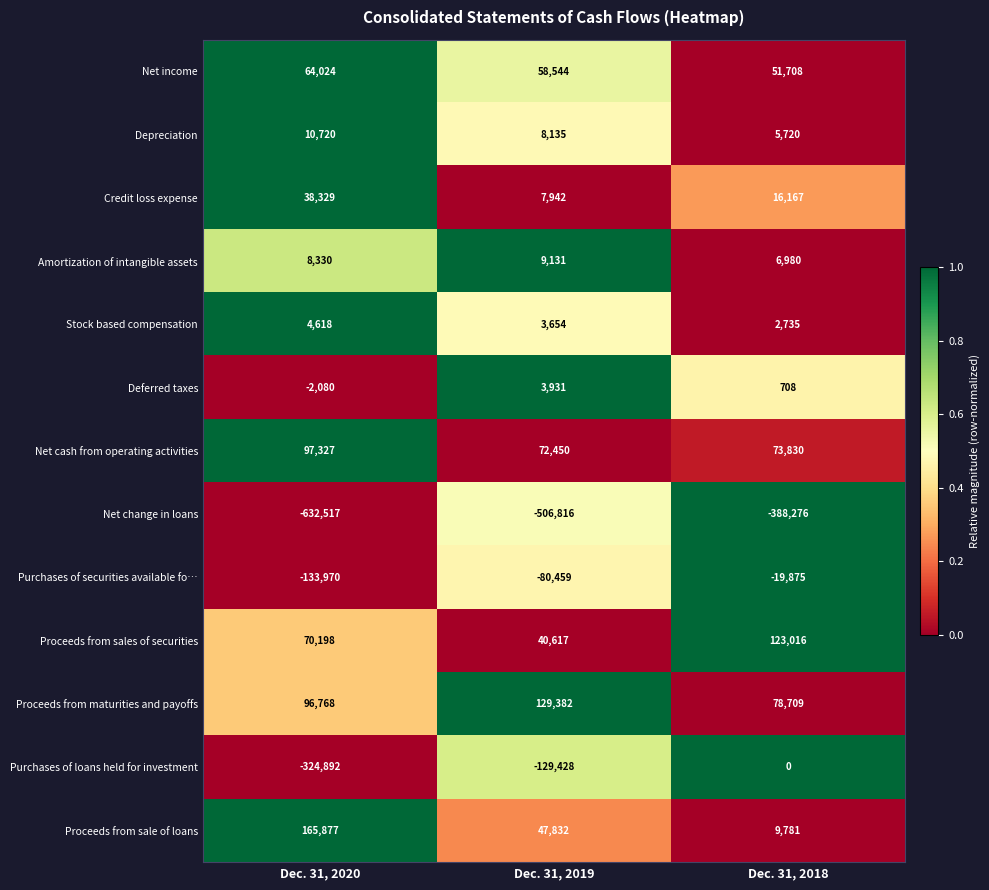

Rank the categories by Stock based compensation value from highest to lowest.

Dec. 31, 2020, Dec. 31, 2019, Dec. 31, 2018